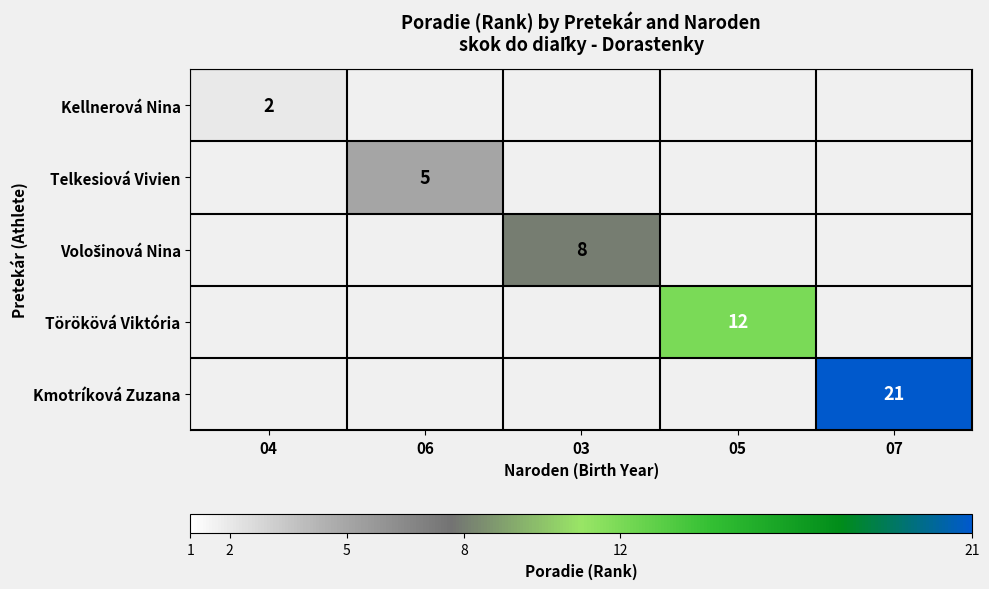

What is the minimum value shown in the chart?

2.0